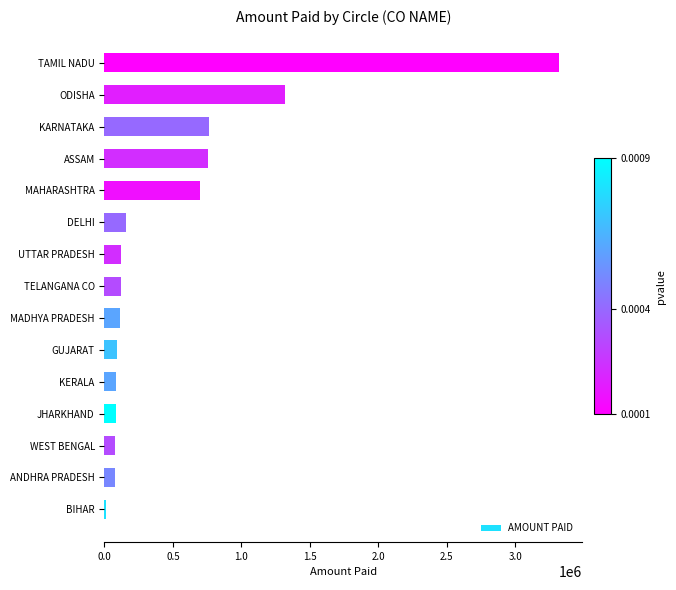

Count the number of categories in the chart.

15